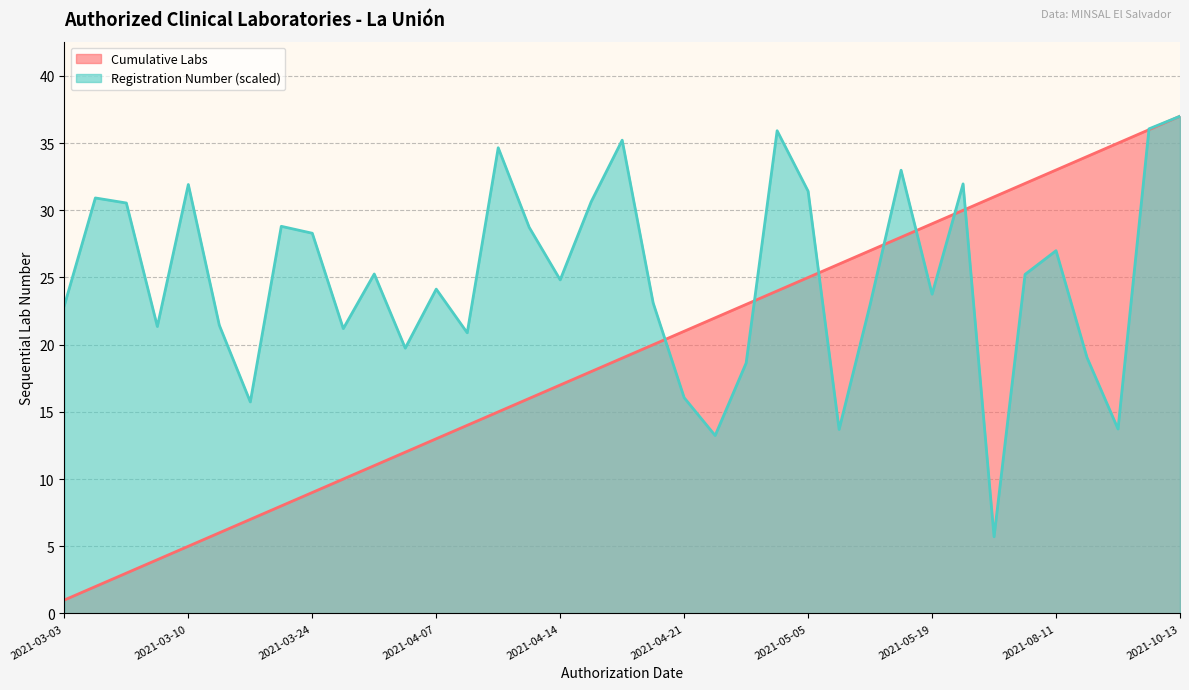

True or false: Registration Number (scaled) has a value of 15.0 at 2021-03-24.

False